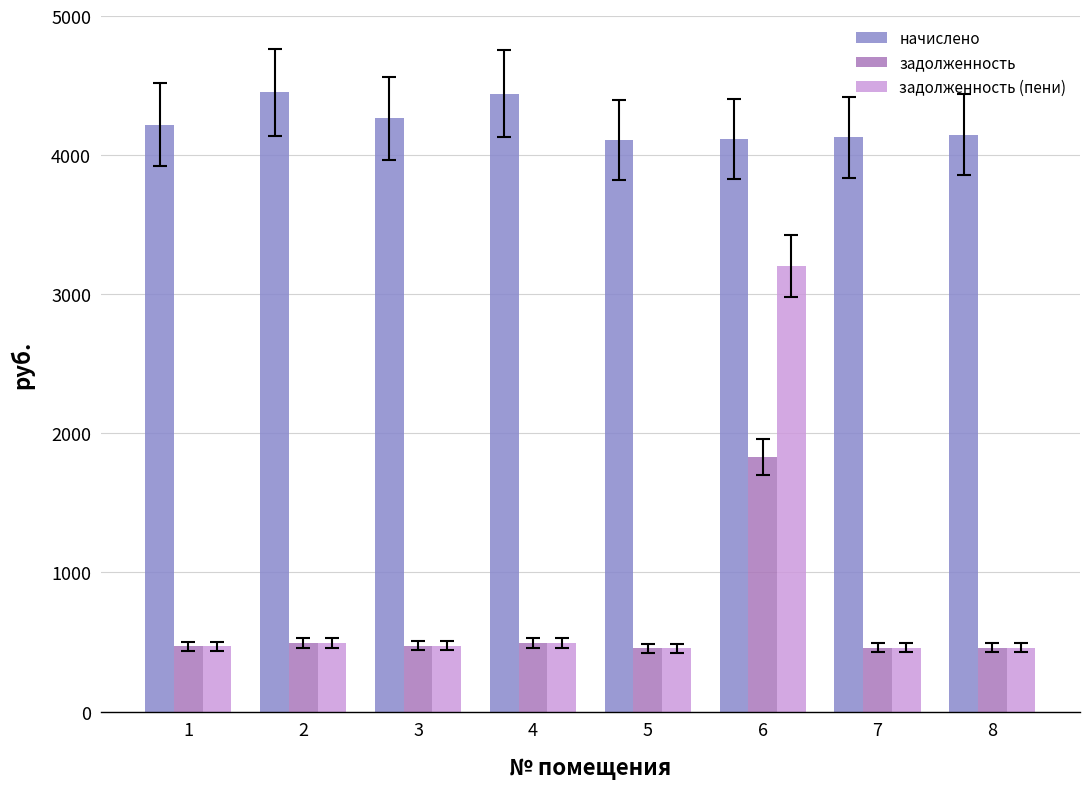

What is the sum of the задолженность (пени) values at 3 and 5?

930.6